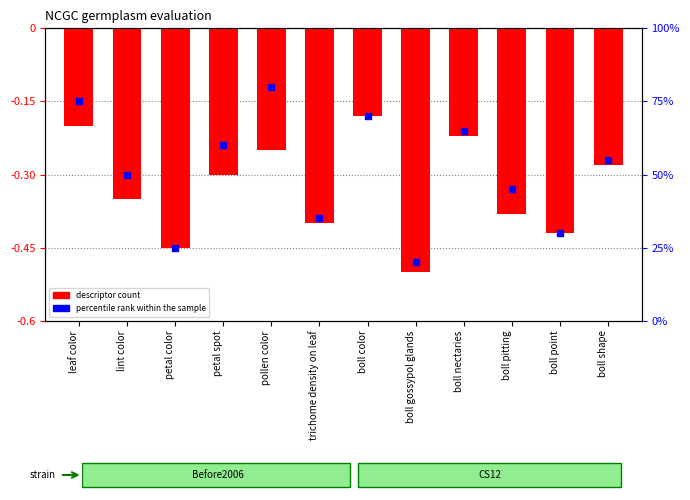

At which category is the sum across all series the highest?

pollen color